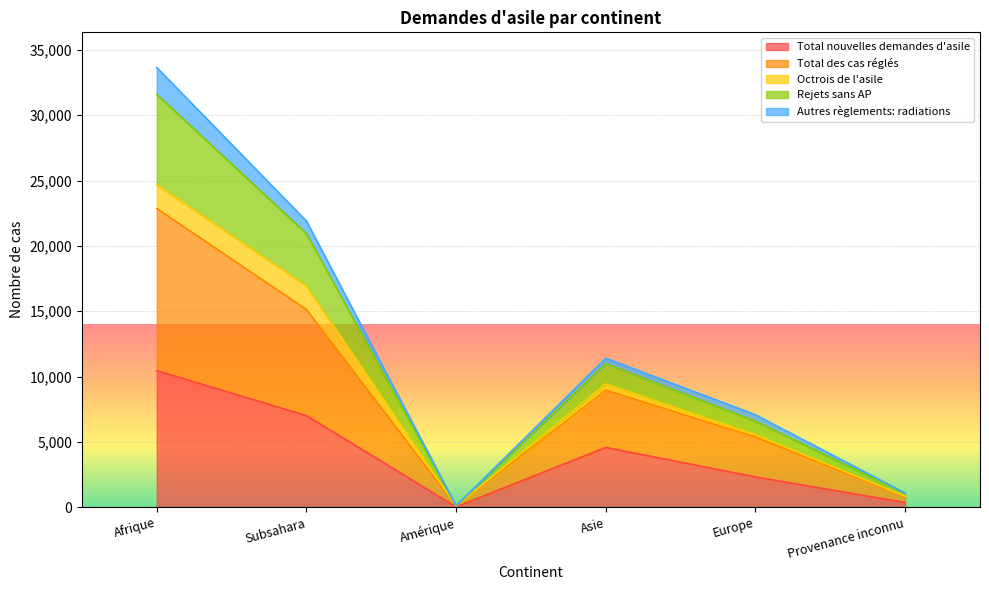

Between Provenance inconnu and Asie, which is larger?

Asie